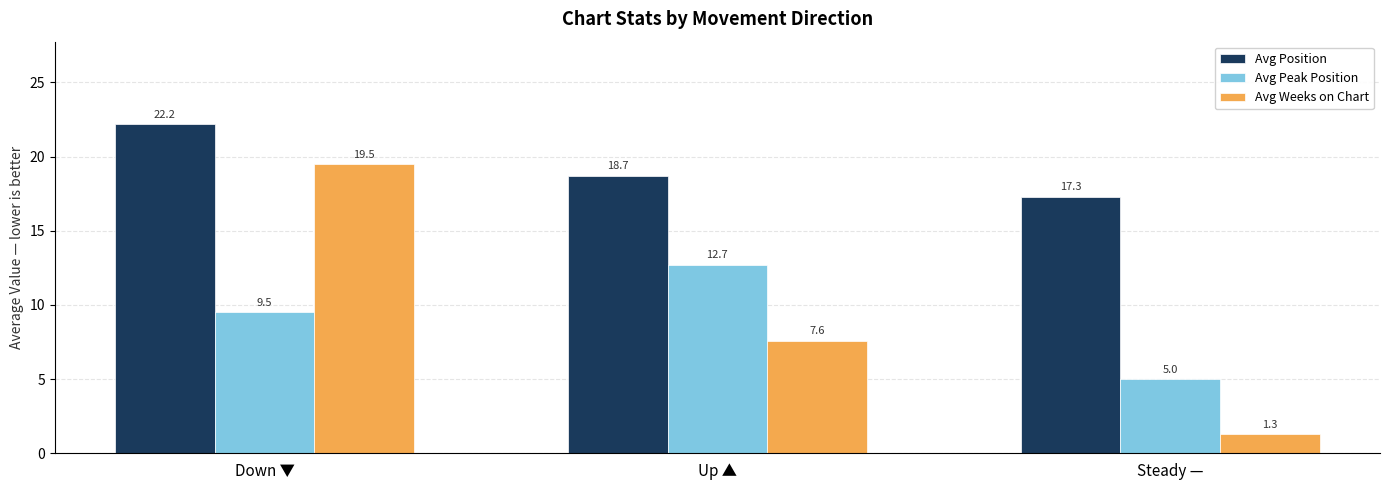

Reading left to right, list all the values displayed in this chart.

Avg Position: Down ▼=22.2	Up ▲=18.7	Steady —=17.3
Avg Peak Position: Down ▼=9.5	Up ▲=12.7	Steady —=5.0
Avg Weeks on Chart: Down ▼=19.5	Up ▲=7.6	Steady —=1.3